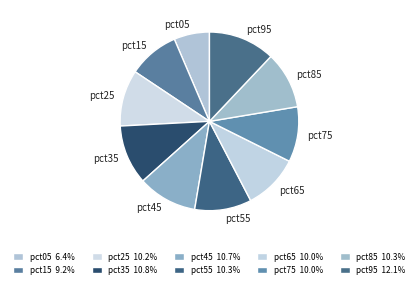

True or false: pct45 accounts for 17% of the total.

False